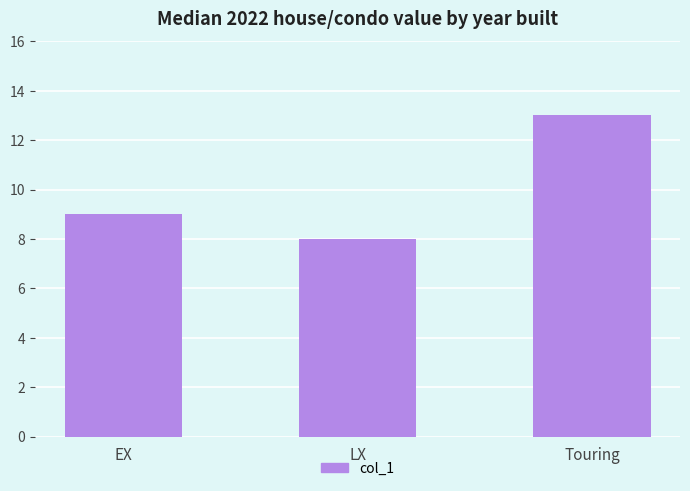

What is the change in value from LX to Touring?

+5